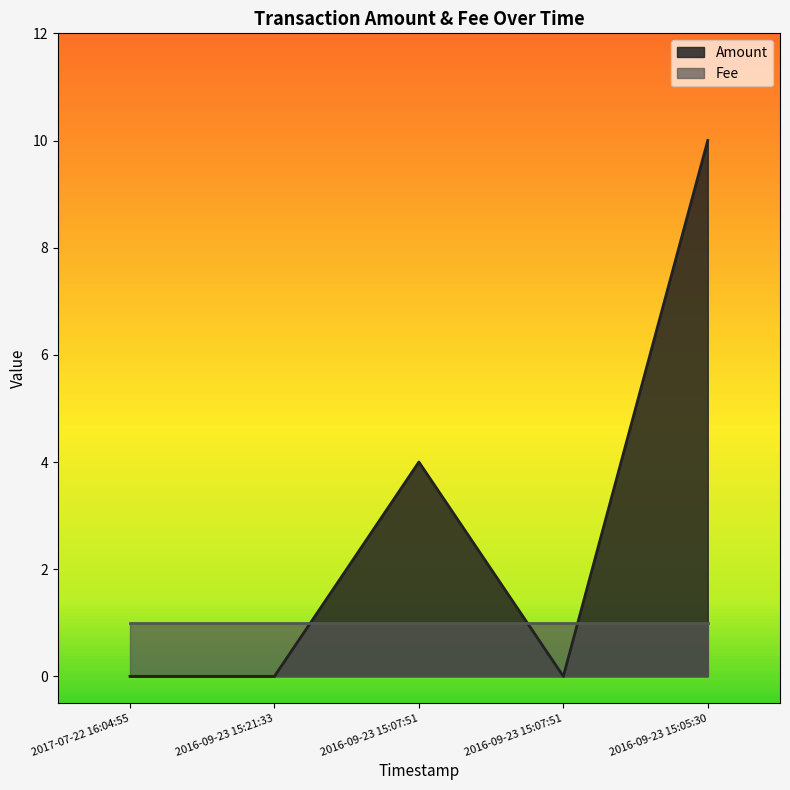

Rank the categories by value from highest to lowest.

2016-09-23 15:05:30, 2016-09-23 15:07:51, 2017-07-22 16:04:55, 2016-09-23 15:21:33, 2016-09-23 15:07:51